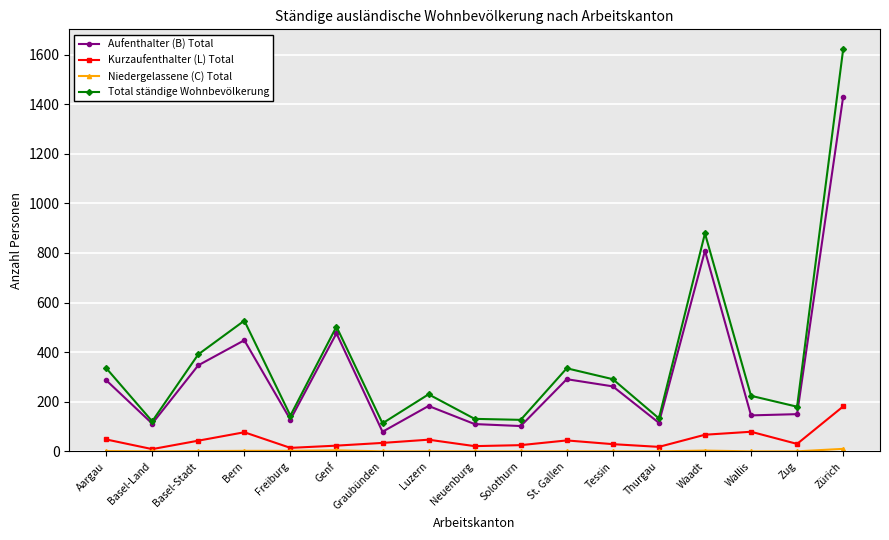

What position from the right is Zürich?

1